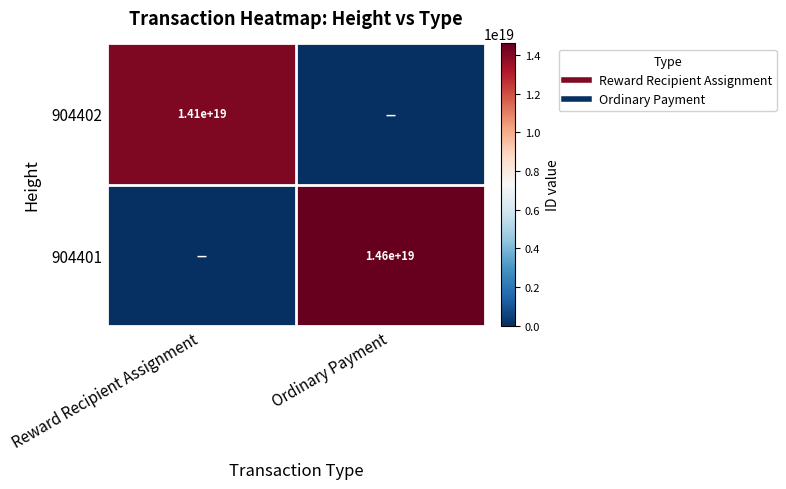

What is the average value of the 904401 series?

7300667753275491328